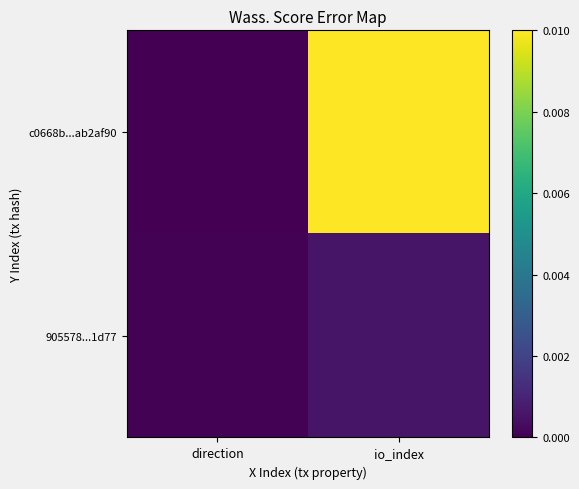

Which series has the widest spread of values?

c0668b...ab2af90